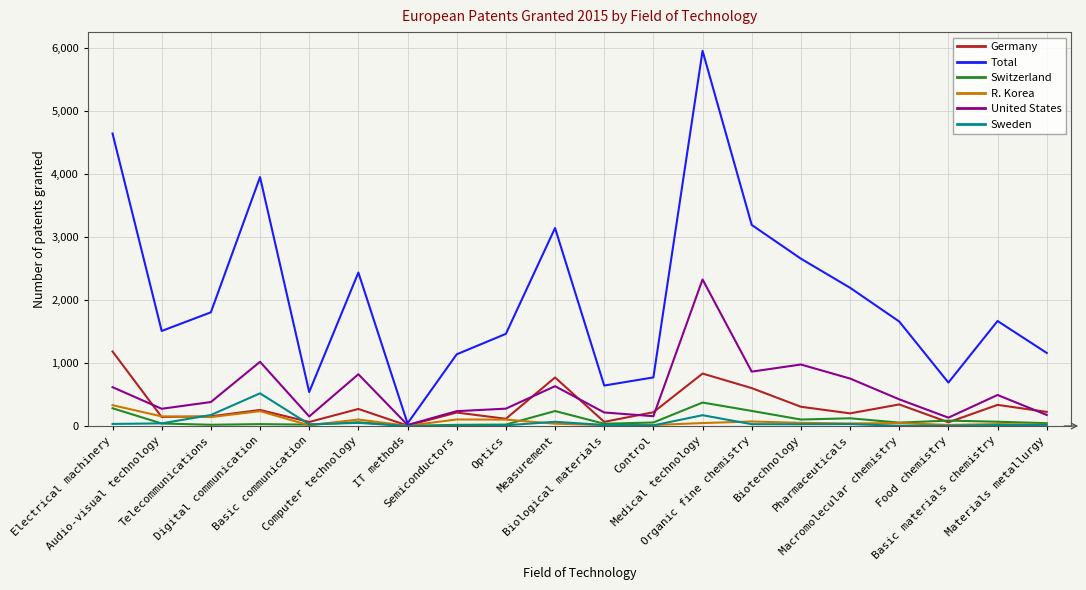

Which series has the largest range (max minus min)?

Total